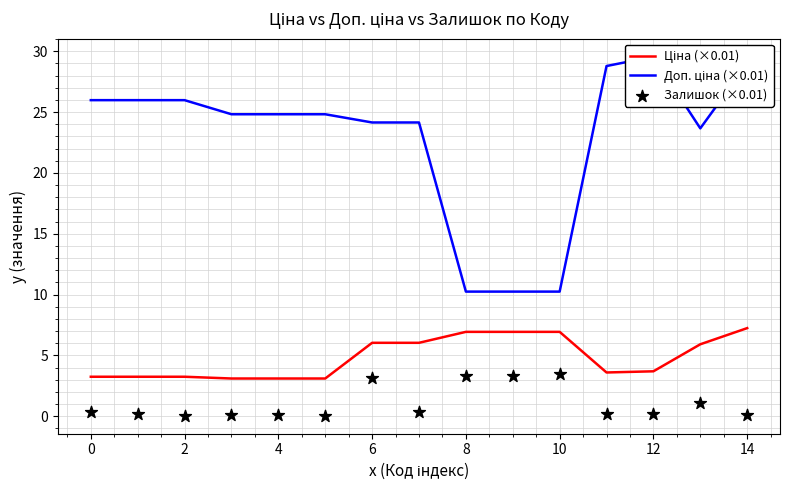

Which series has the widest spread of Y values?

Доп. ціна (×0.01)